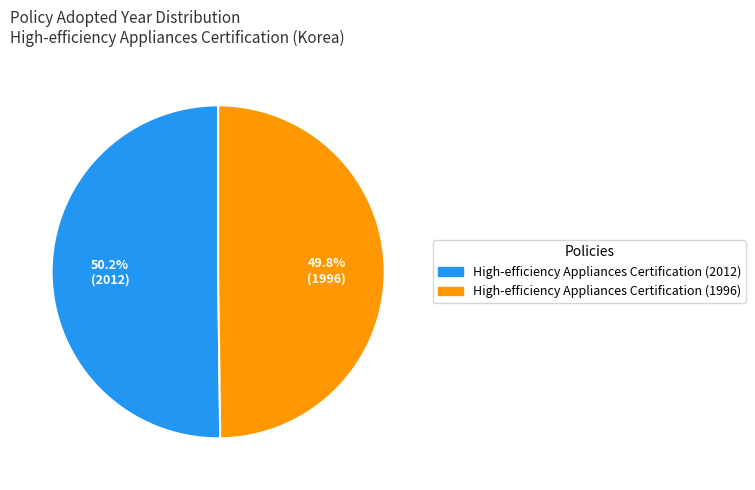

What percentage is the High-efficiency Appliances Certification (2012) slice, to the nearest percent?

50%